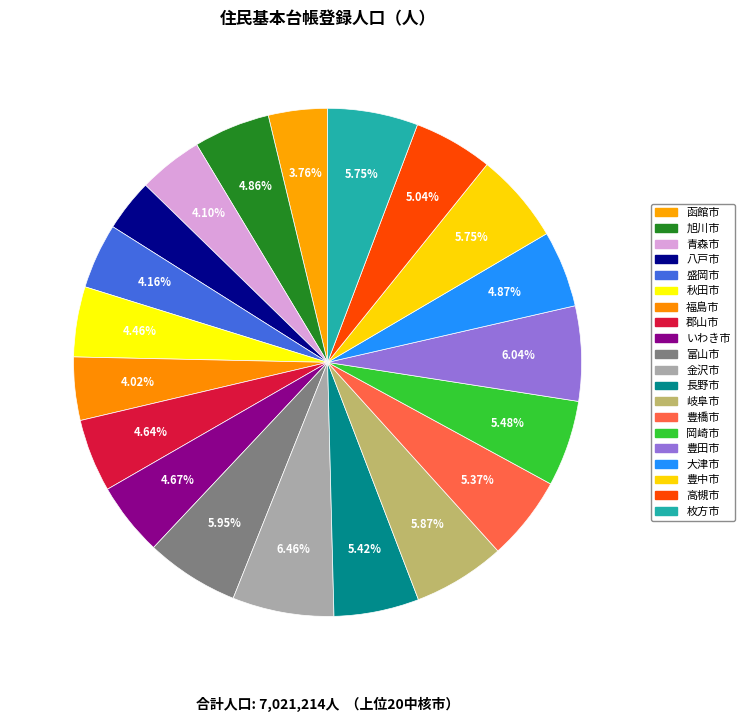

To the nearest percent, what is the average slice percentage?

5%